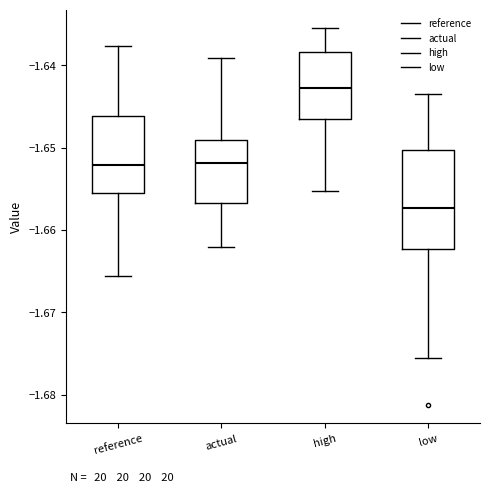

Comparing the boxes themselves (not the whiskers), which one is the tallest?

low